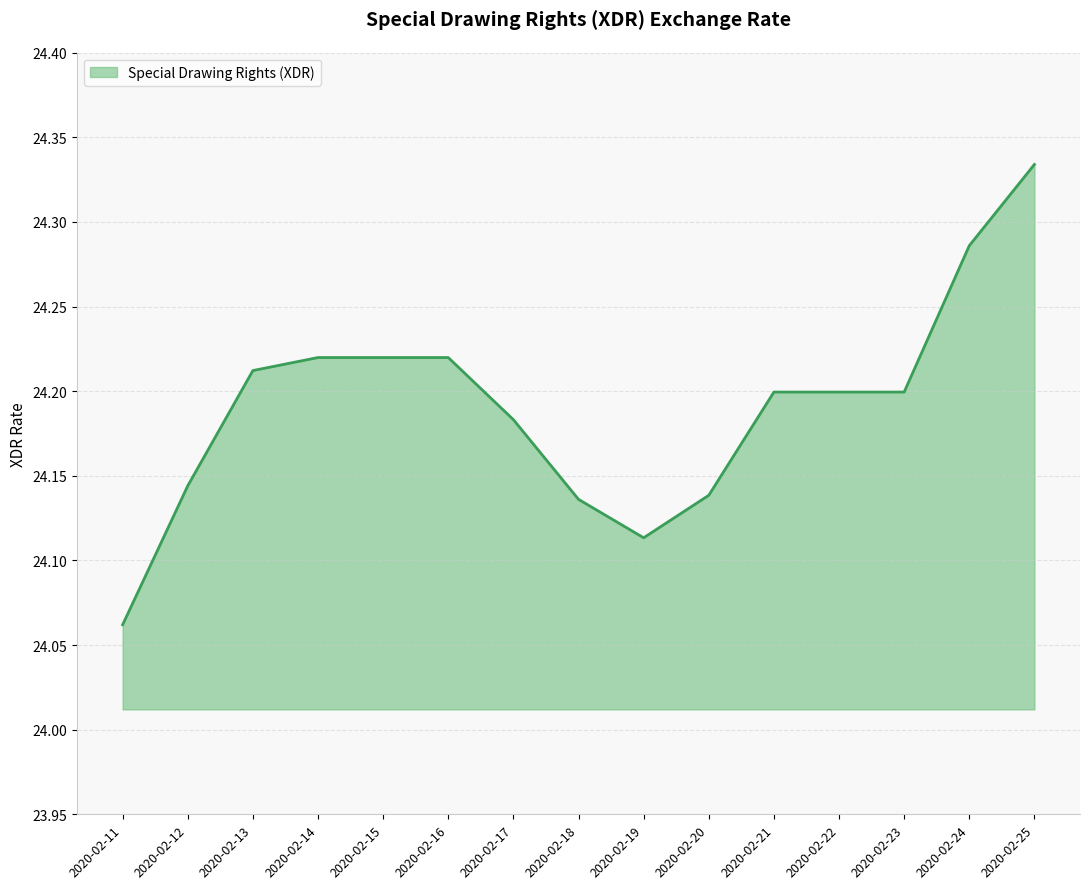

What is the difference between the maximum and minimum values?

0.3